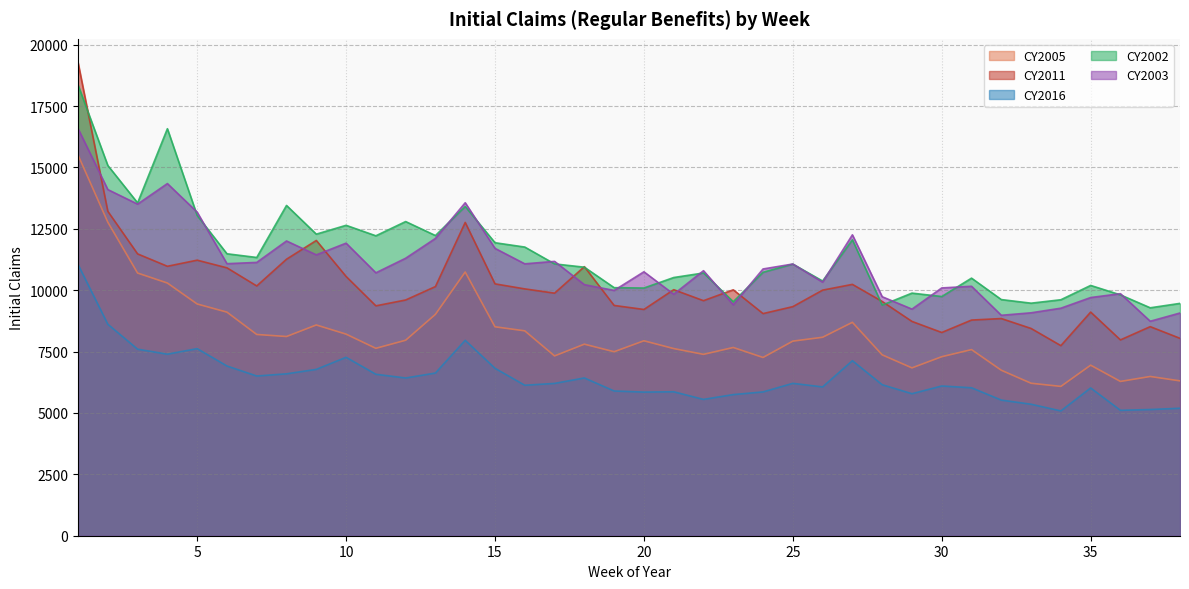

At which label does CY2005 reach its peak?

1